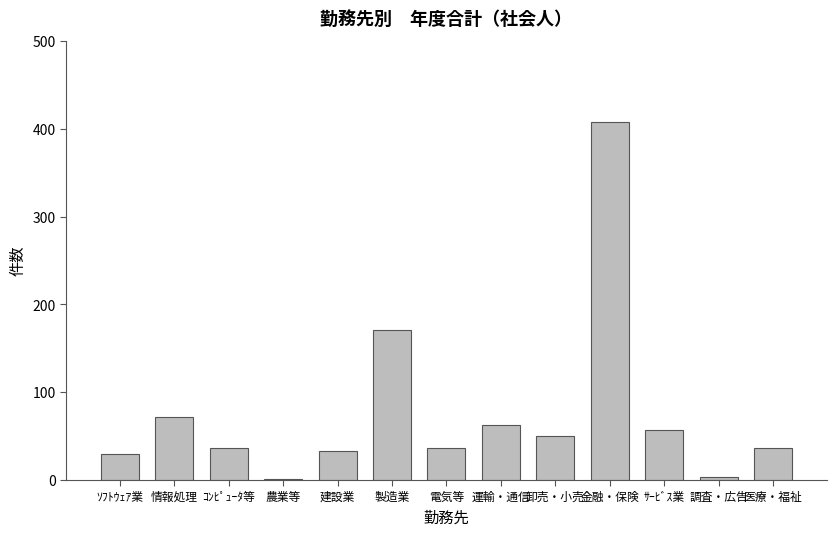

Does the chart contain stacked bars?

No